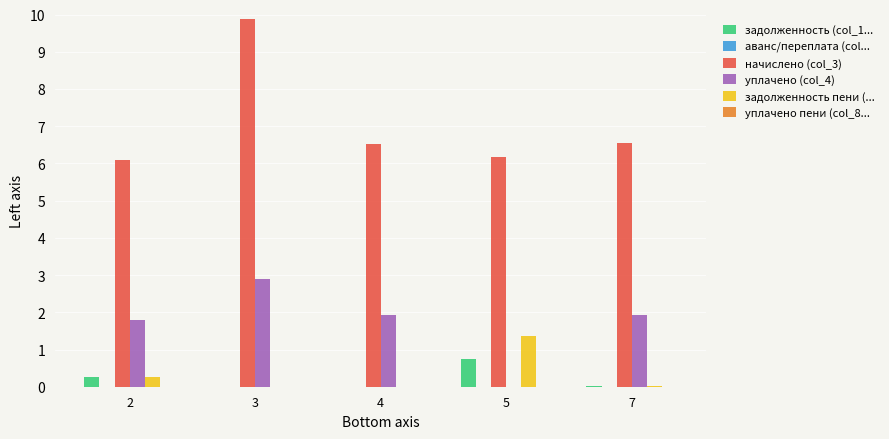

What is the sum of all задолженность пени (... values?

1.6